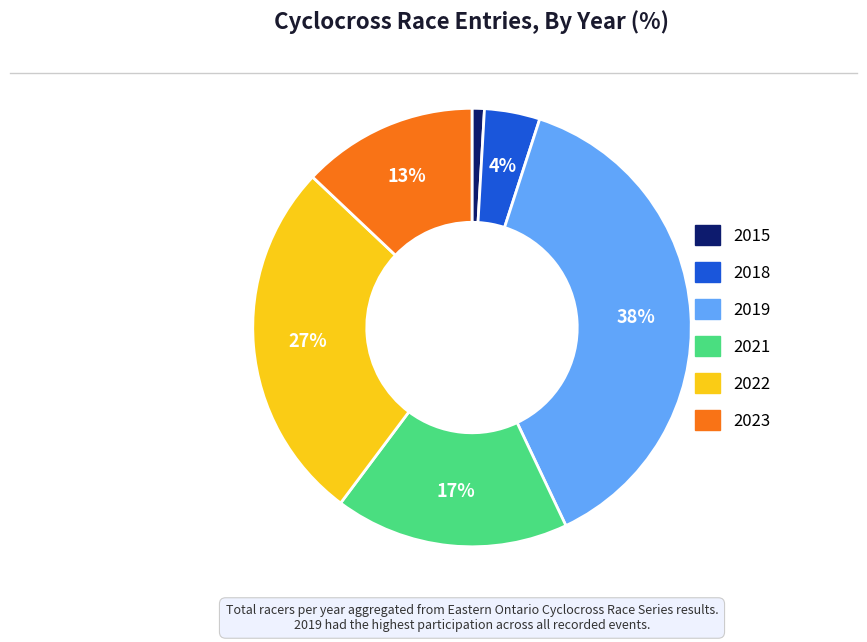

To the nearest percent, what is the difference between the largest and smallest slice percentages?

37%